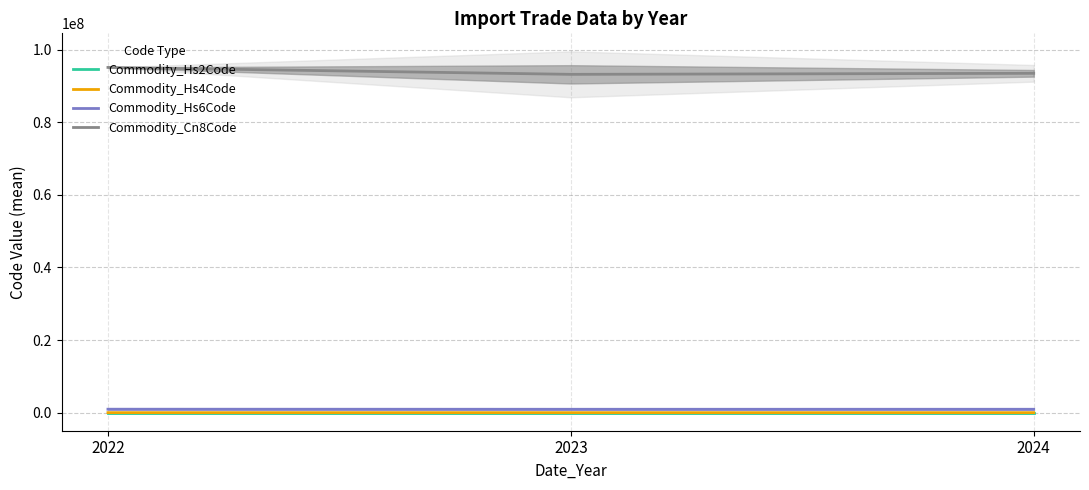

Where is Commodity_Cn8Code nearest to the value 94121711?

2024